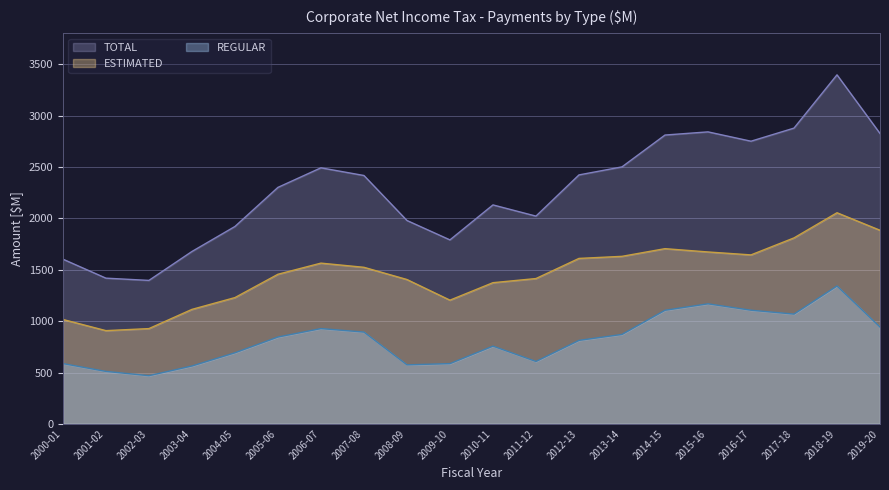

What is the difference between the maximum and minimum values in the REGULAR series?

873.2